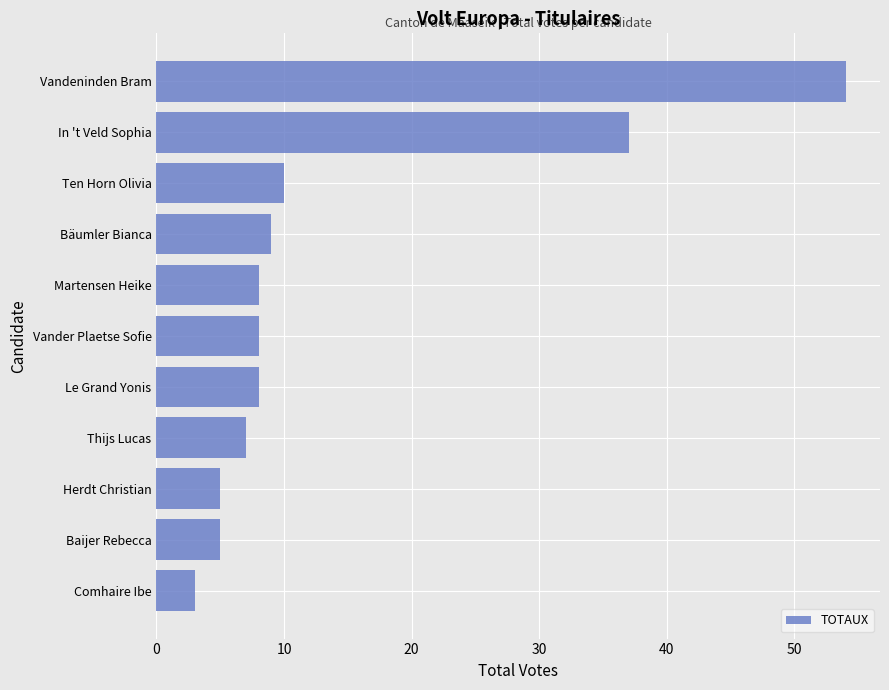

The chart shows a value of 5 at Baijer Rebecca. True or false?

True